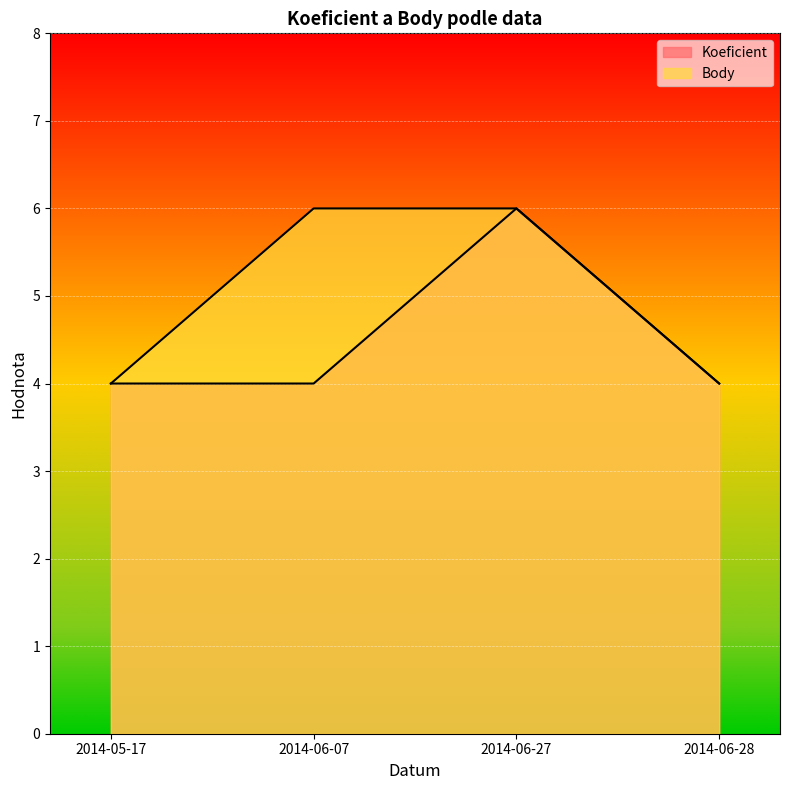

Which has a higher value, 2014-05-17 or 2014-06-27?

2014-06-27